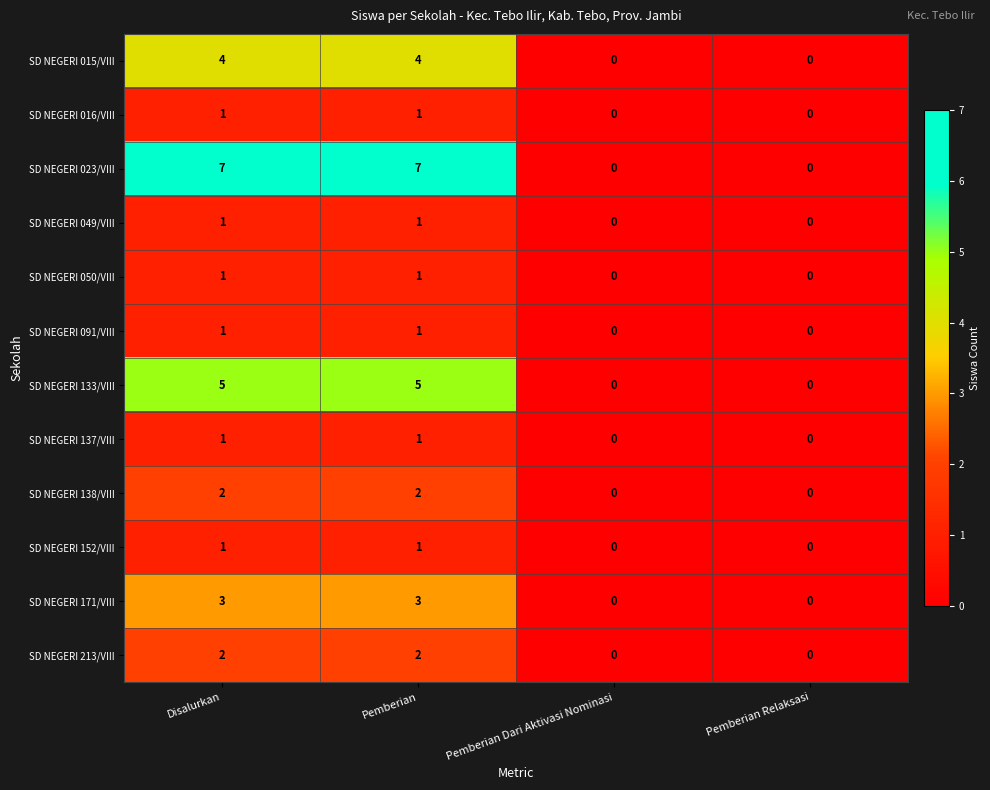

What is the greatest value displayed?

7